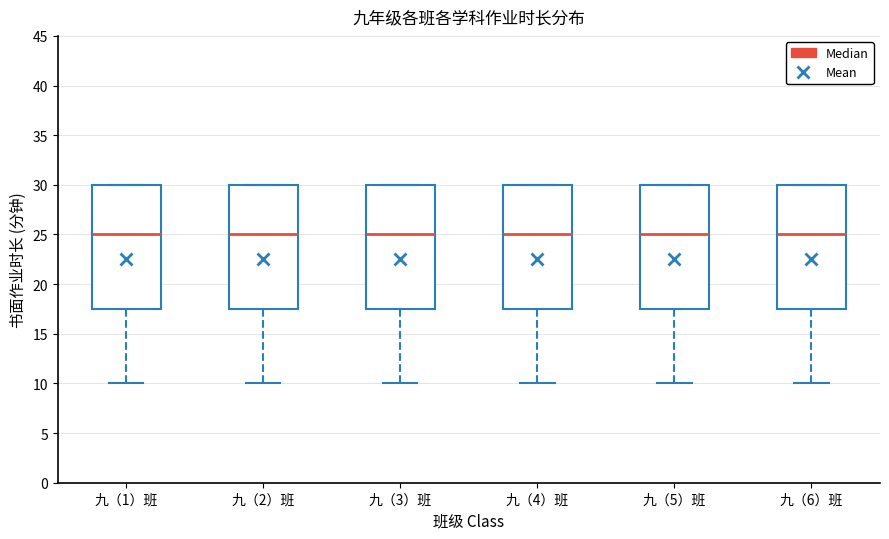

Reading left to right, read every box against the y-axis: the position of its median line, the range the box covers, and the ends of its whiskers. The values are not printed on the chart, so give them approximately, as read against the axis.

九（1）班: median 25.0, box 17.5 to 30.0, whiskers 10.0 to 30.0
九（2）班: median 25.0, box 17.5 to 30.0, whiskers 10.0 to 30.0
九（3）班: median 25.0, box 17.5 to 30.0, whiskers 10.0 to 30.0
九（4）班: median 25.0, box 17.5 to 30.0, whiskers 10.0 to 30.0
九（5）班: median 25.0, box 17.5 to 30.0, whiskers 10.0 to 30.0
九（6）班: median 25.0, box 17.5 to 30.0, whiskers 10.0 to 30.0